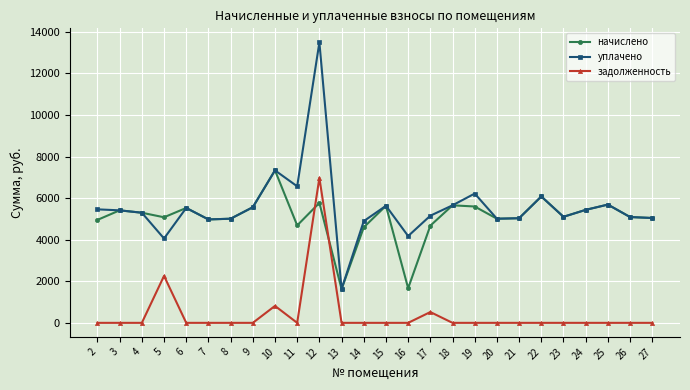

What is the spread (max minus min) of values at 6?

5529.6